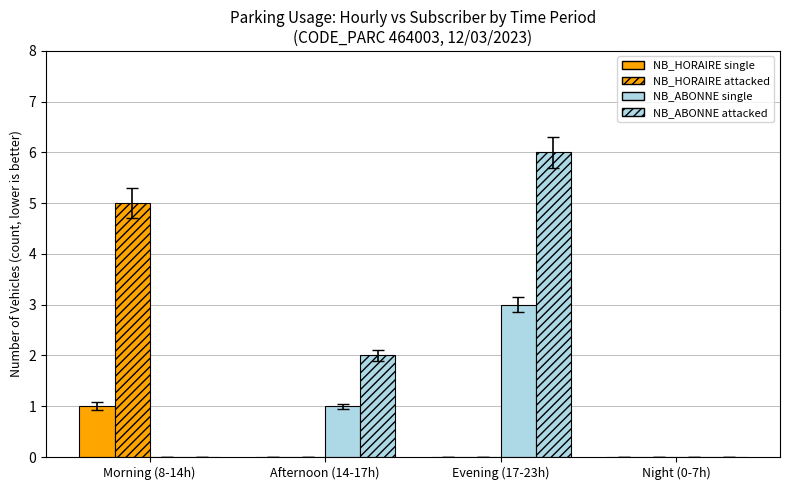

How many data points does each series have?

4